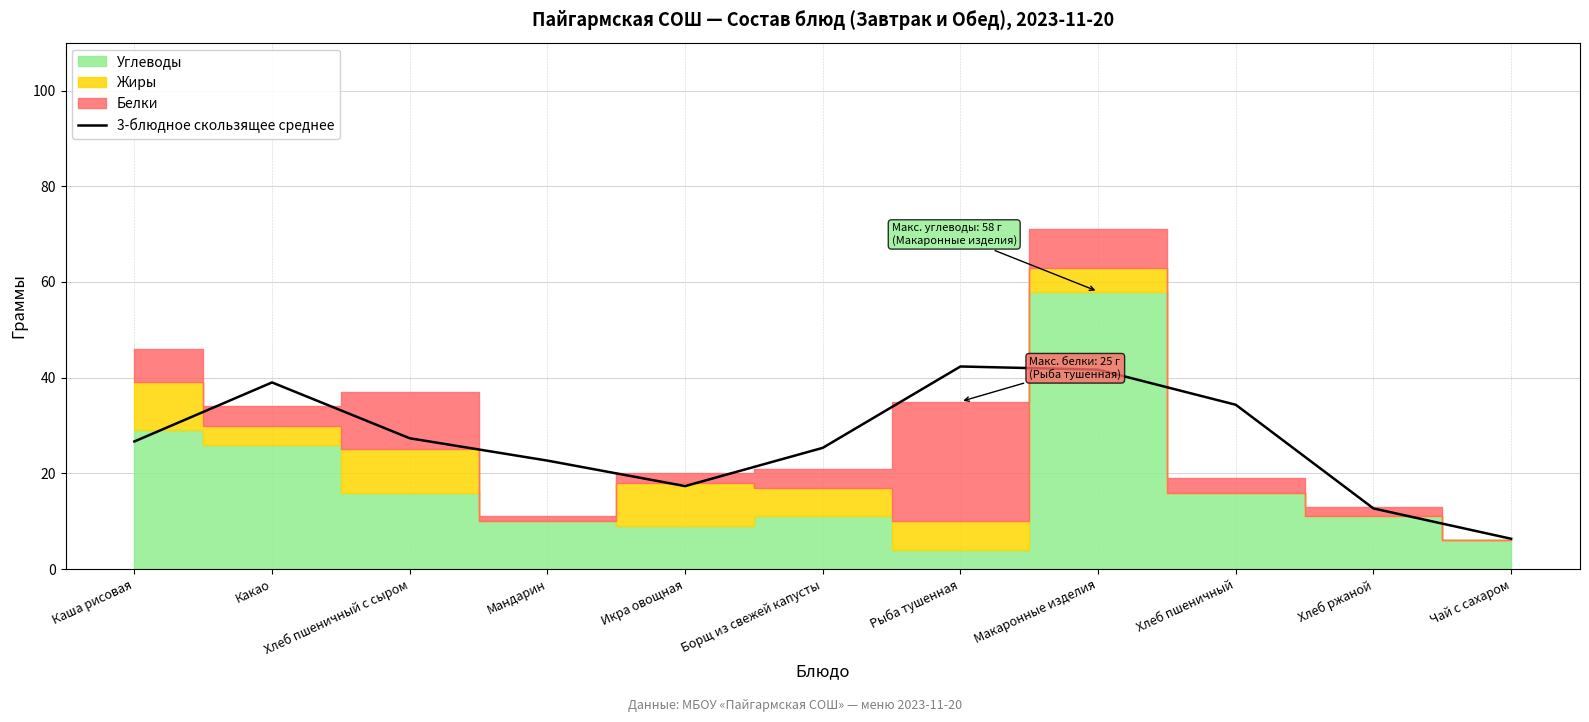

What is the ratio of the value at Хлеб пшеничный to the value at Какао?

0.9